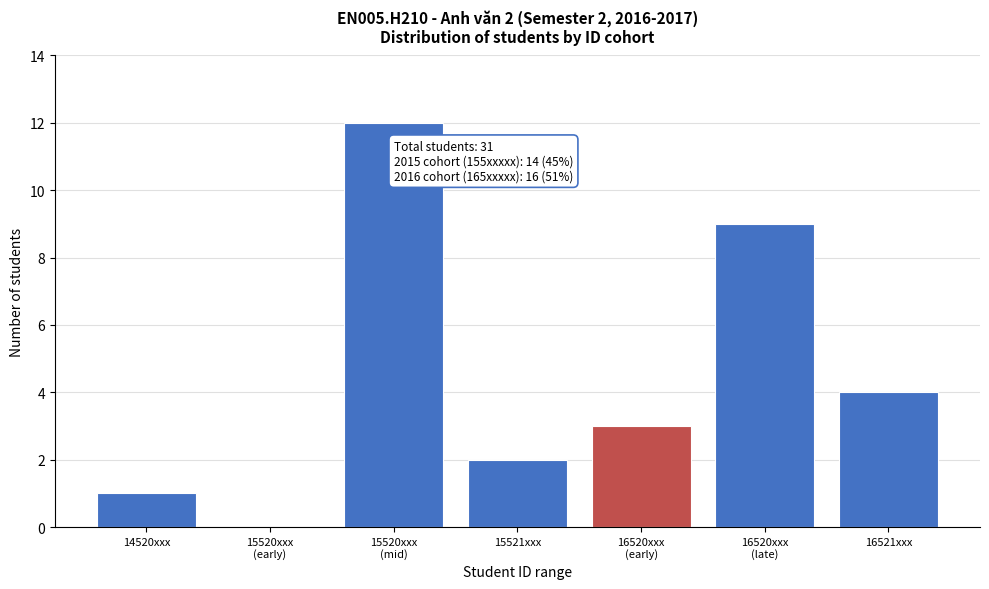

True or false: the data shows 6 at 16521xxx.

False